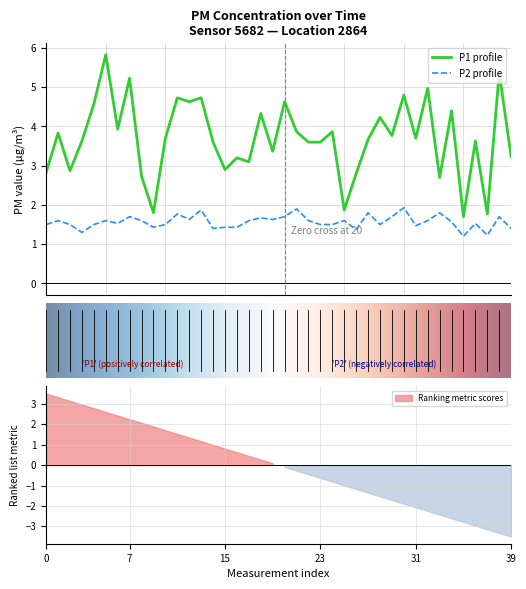

Reading left to right, what are all the values shown in this chart?

P1: 2.8	3.8	2.9	3.6	4.6	5.8	3.9	5.2	2.7	1.8	3.7	4.7	4.6	4.7	3.6	2.9	3.2	3.1	4.3	3.4	4.6	3.9	3.6	3.6	3.9	1.9	2.8	3.7	4.2	3.8	4.8	3.7	5.0	2.7	4.4	1.7	3.6	1.8	5.4	3.2
P2: 1.5	1.6	1.5	1.3	1.5	1.6	1.5	1.7	1.6	1.4	1.5	1.8	1.6	1.9	1.4	1.4	1.4	1.6	1.7	1.6	1.7	1.9	1.6	1.5	1.5	1.6	1.4	1.8	1.5	1.7	1.9	1.5	1.6	1.8	1.6	1.2	1.5	1.2	1.7	1.4